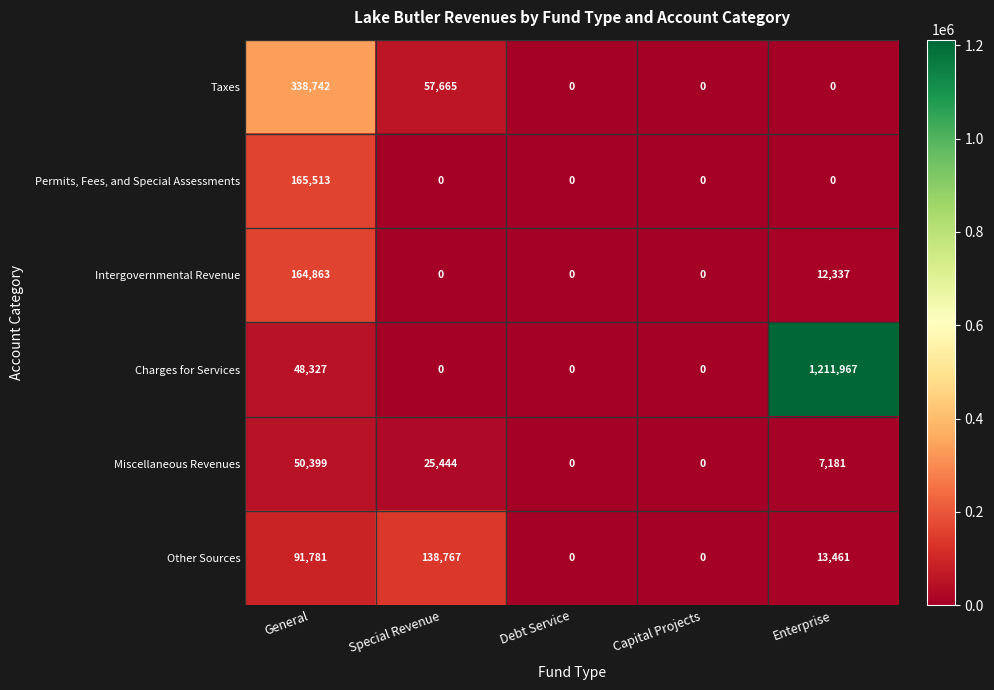

Reading left to right, list all the values displayed in this chart.

Taxes: 338742	57665	0	0	0
Permits, Fees, and Special Assessments: 165513	0	0	0	0
Intergovernmental Revenue: 164863	0	0	0	12337
Charges for Services: 48327	0	0	0	1211967
Miscellaneous Revenues: 50399	25444	0	0	7181
Other Sources: 91781	138767	0	0	13461